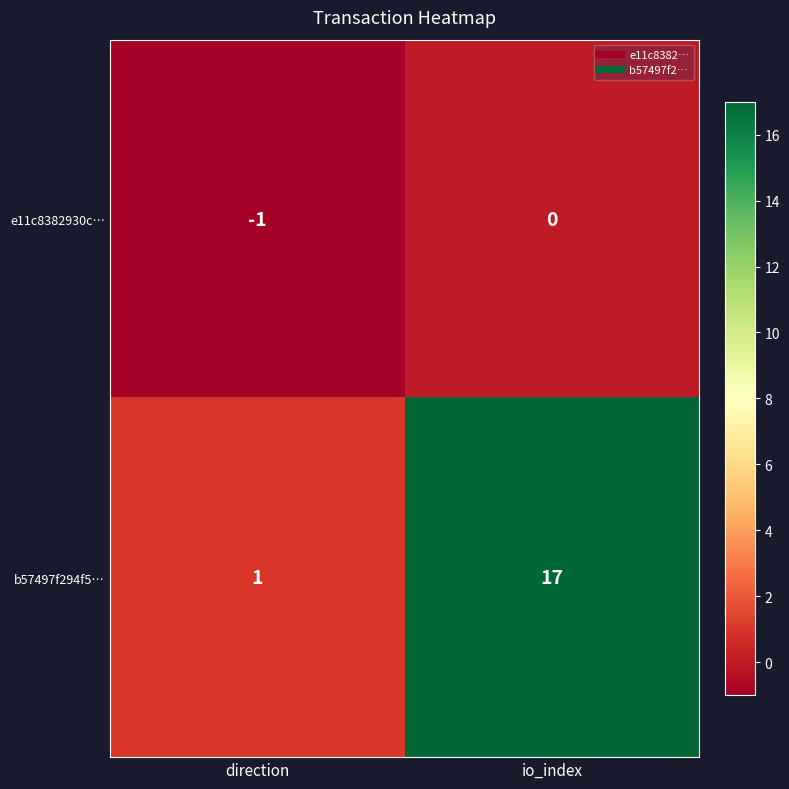

What is the difference between the maximum and minimum values in the b57497f294f5… series?

16